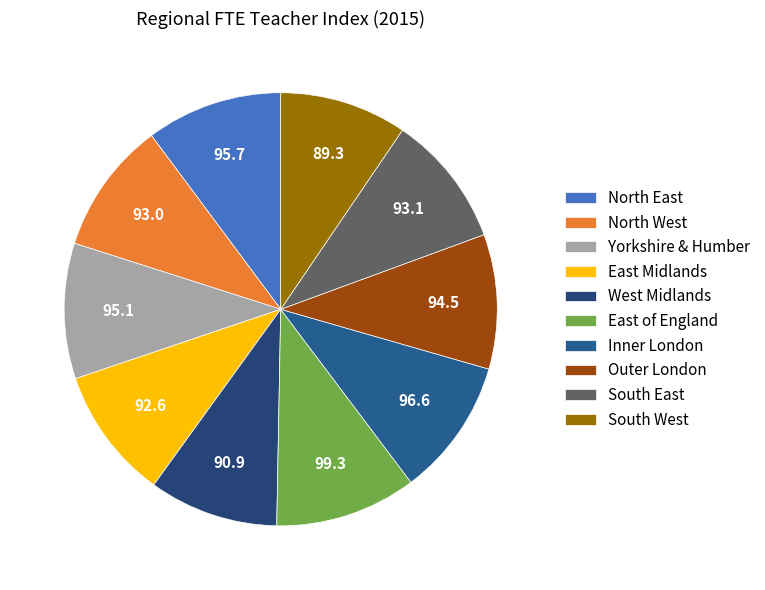

Is West Midlands the majority of the pie?

No